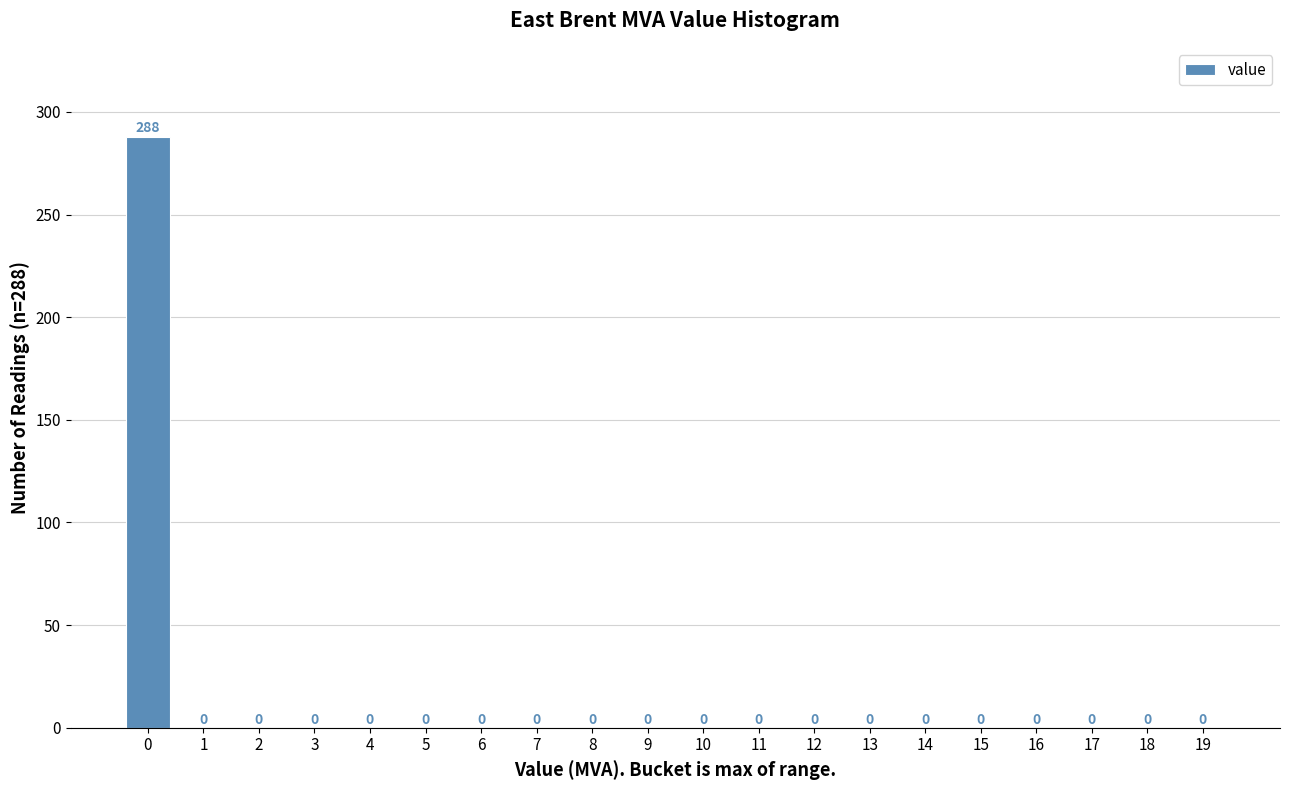

Reading left to right, transcribe all the data shown in this chart.

0=288	1=0	2=0	3=0	4=0	5=0	6=0	7=0	8=0	9=0	10=0	11=0	12=0	13=0	14=0	15=0	16=0	17=0	18=0	19=0